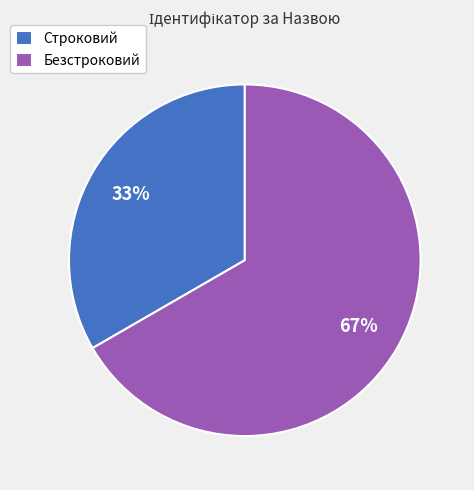

Between Строковий and Безстроковий, which is larger?

Безстроковий